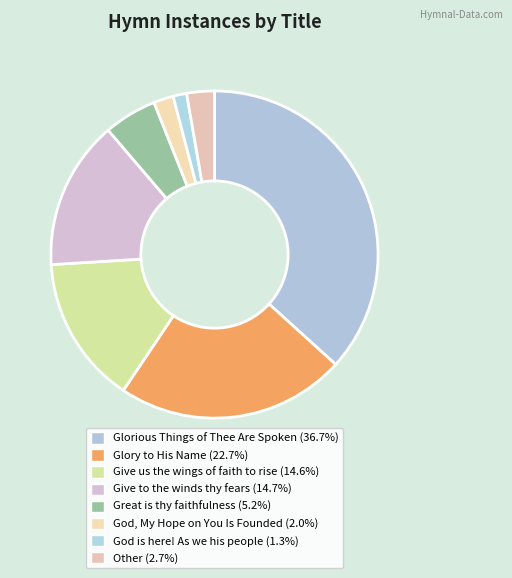

True or false: Other accounts for 3% of the total.

True